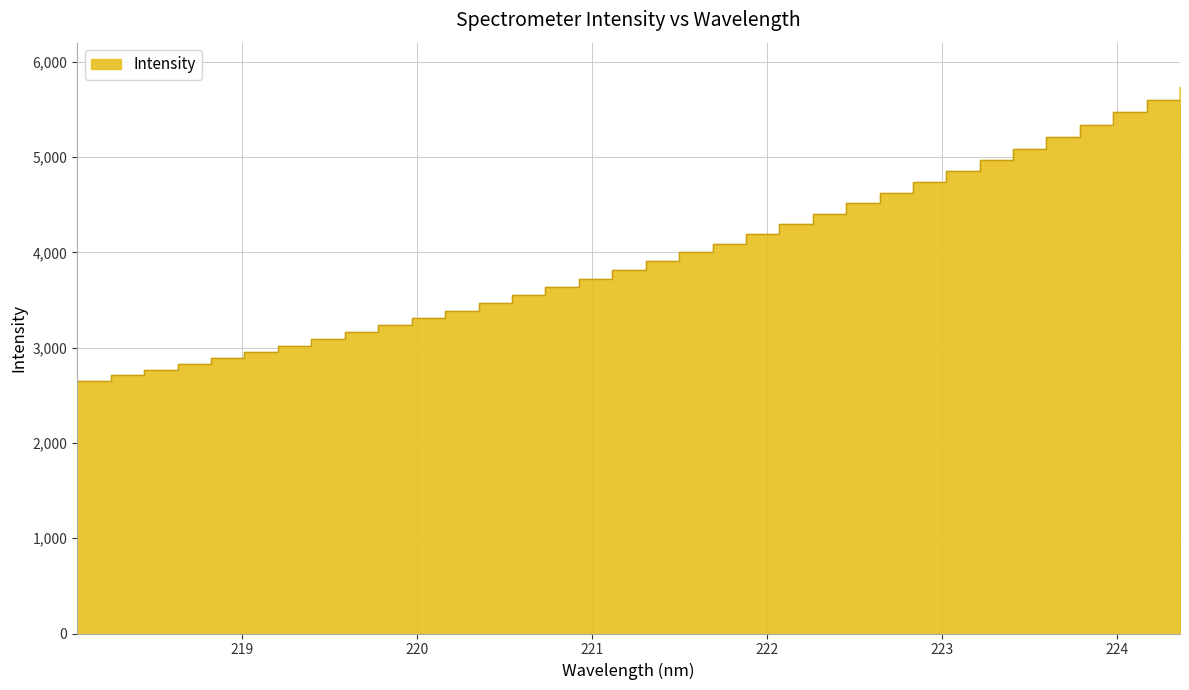

What is the value of the 16th point from the left?

3720.3